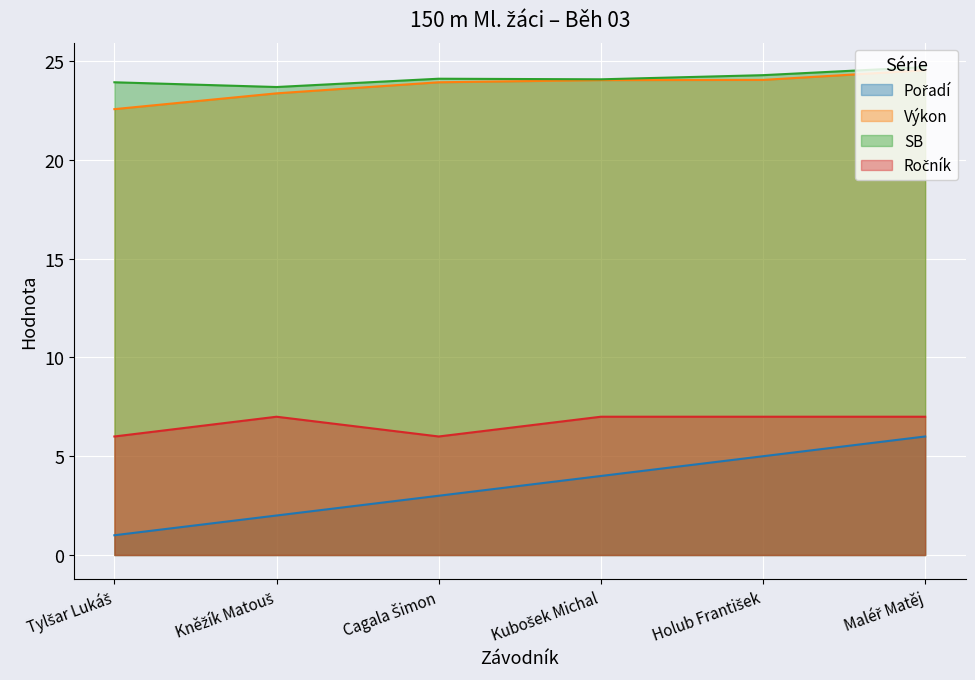

How many values in the Výkon series are below 24?

3